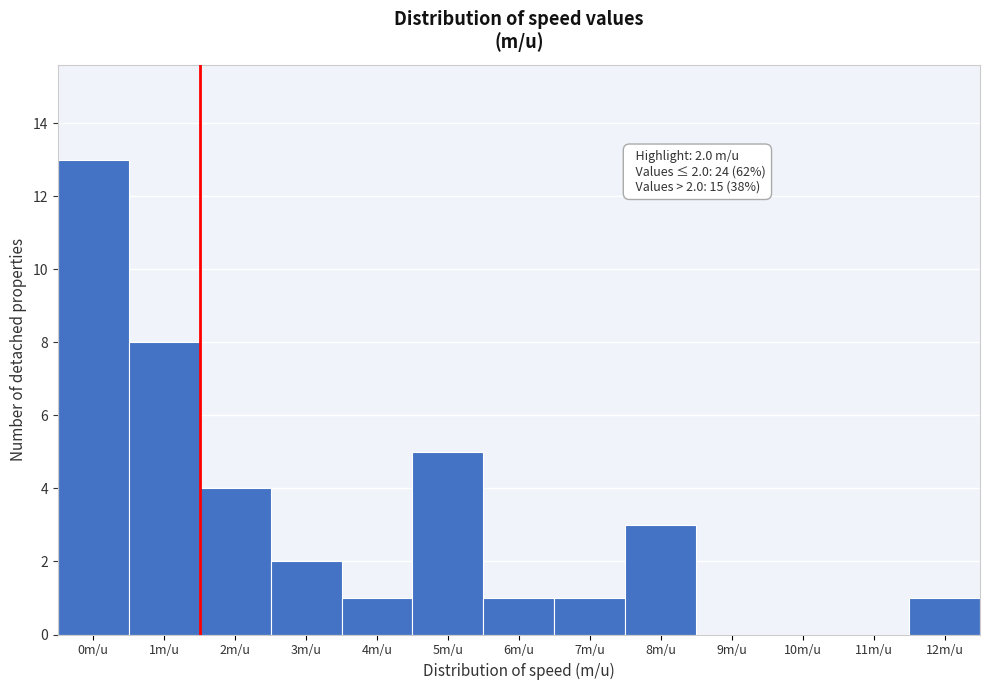

Reading right to left, transcribe all the data shown in this chart.

12m/u=1	11m/u=0	10m/u=0	9m/u=0	8m/u=3	7m/u=1	6m/u=1	5m/u=5	4m/u=1	3m/u=2	2m/u=4	1m/u=8	0m/u=13